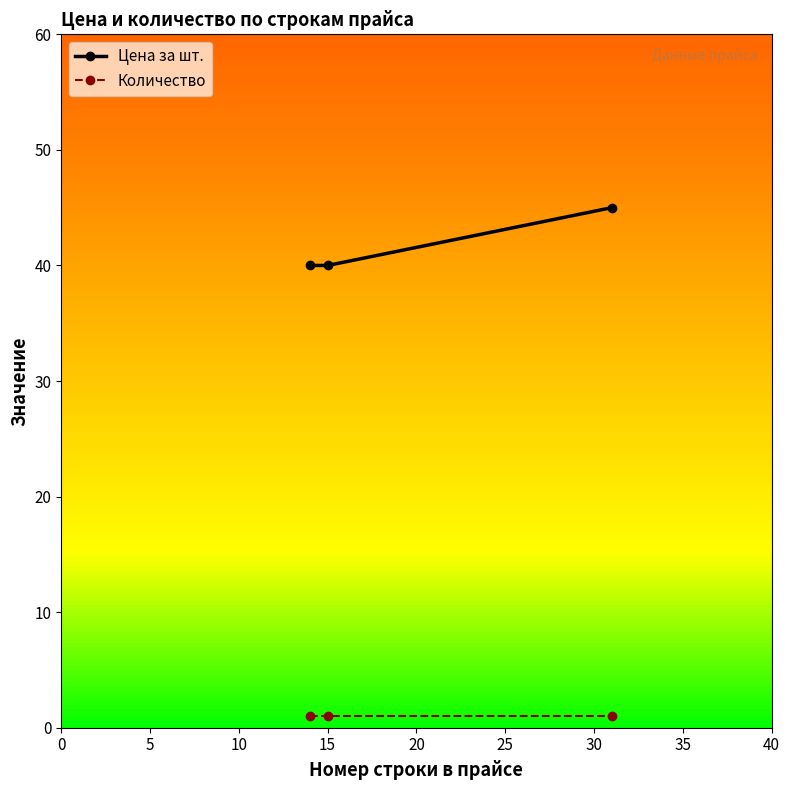

Which series has the largest range (max minus min)?

Цена за шт.